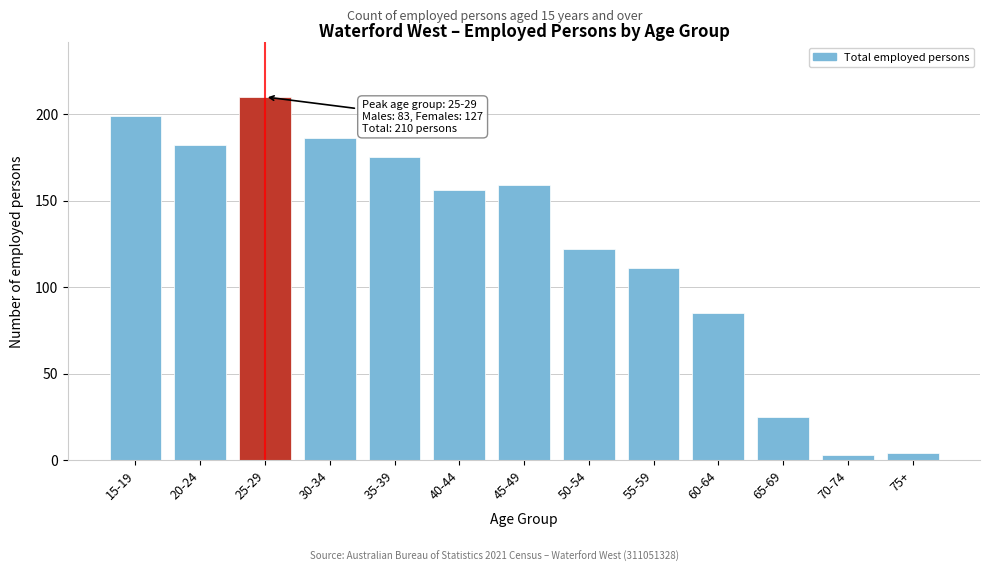

Reading left to right, extract all data points from this chart.

15-19=199	20-24=182	25-29=210	30-34=186	35-39=175	40-44=156	45-49=159	50-54=122	55-59=111	60-64=85	65-69=25	70-74=3	75+=4